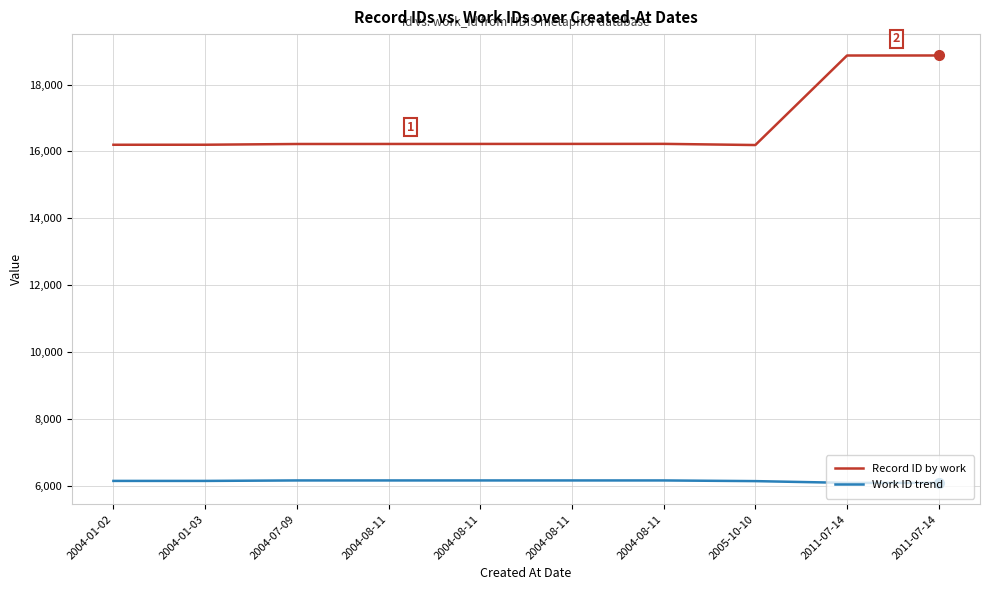

How many lines are shown in the chart?

2